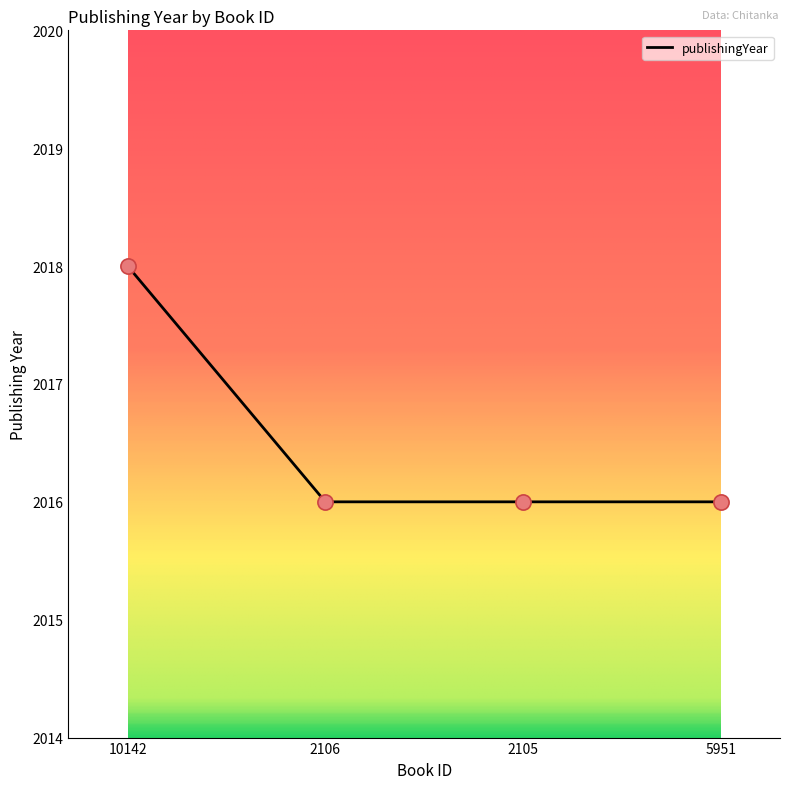

What is the ratio of the value at 2106 to the value at 10142?

1.0